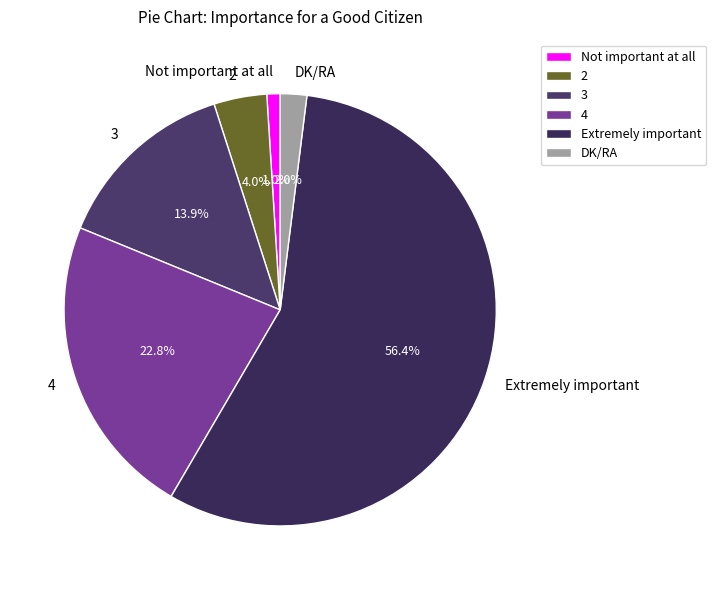

Does any single category account for the majority?

Yes